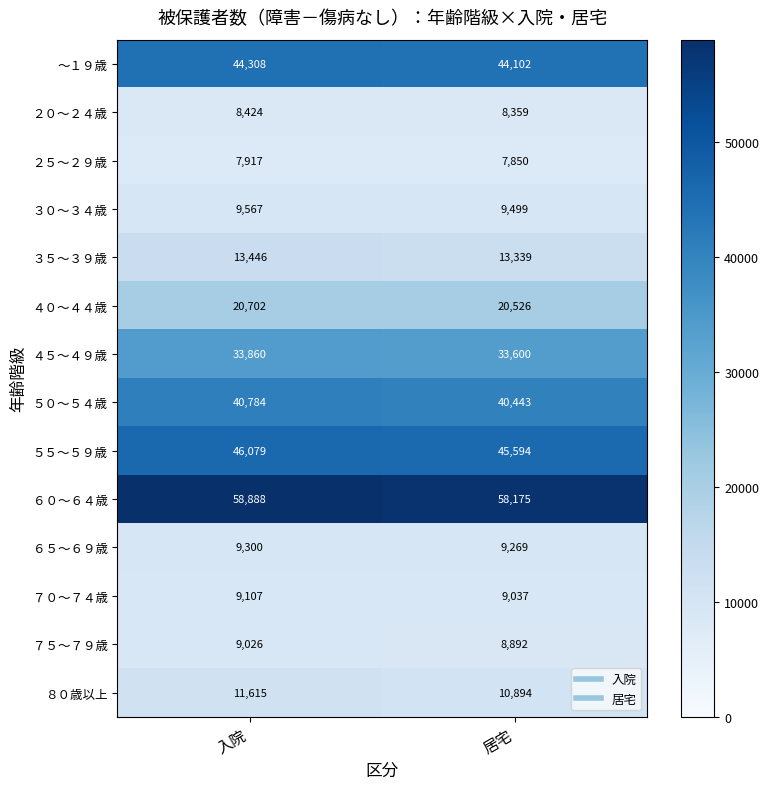

Rank the series by their maximum value, from highest to lowest.

６０～６４歳, ５５～５９歳, ～１９歳, ５０～５４歳, ４５～４９歳, ４０～４４歳, ３５～３９歳, ８０歳以上, ３０～３４歳, ６５～６９歳, ７０～７４歳, ７５～７９歳, ２０～２４歳, ２５～２９歳